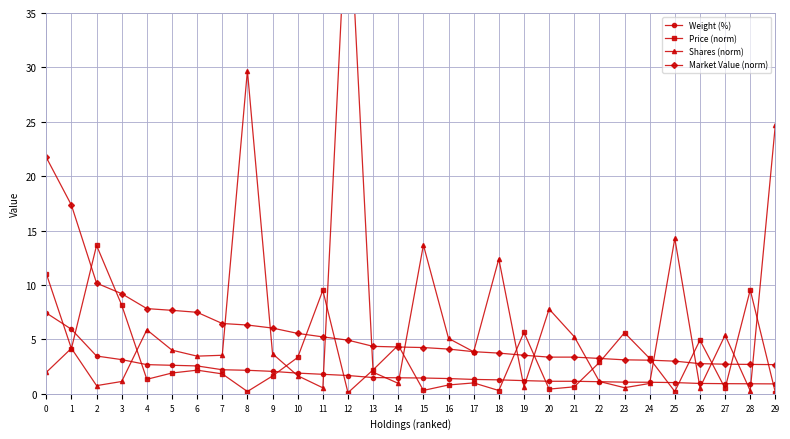

At which category does Shares (norm) reach its first local valley?

2